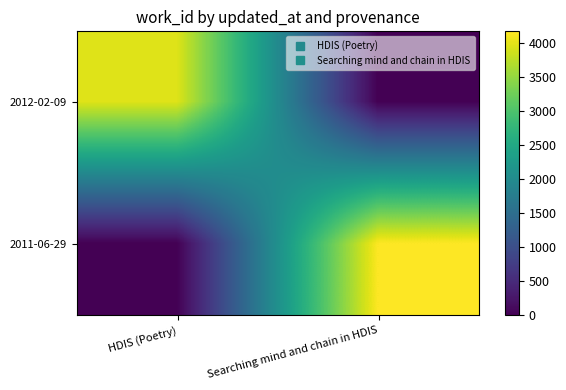

Which series has the largest total across all categories?

2011-06-29